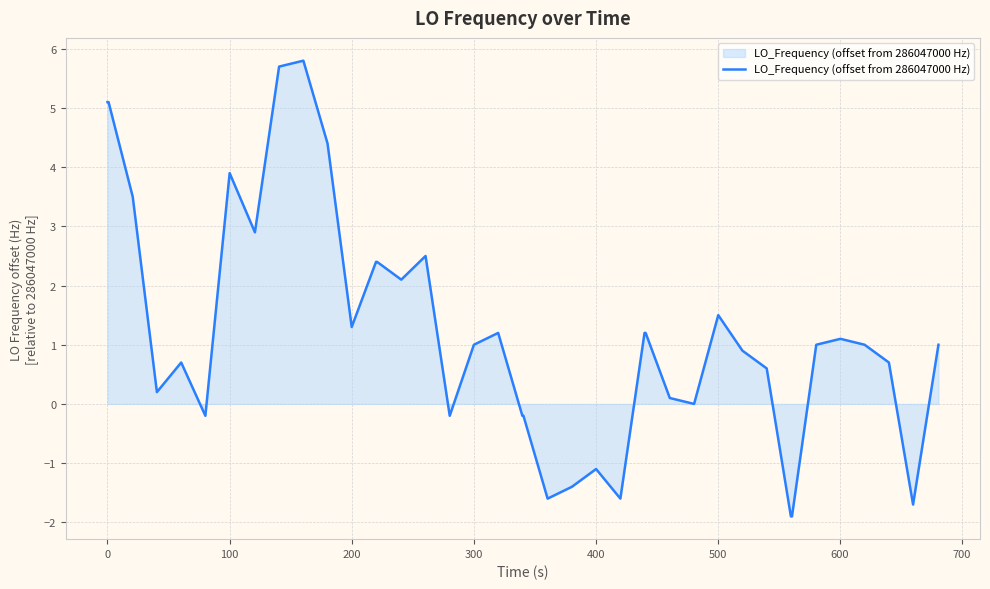

What is the difference between the maximum and minimum values?

7.7